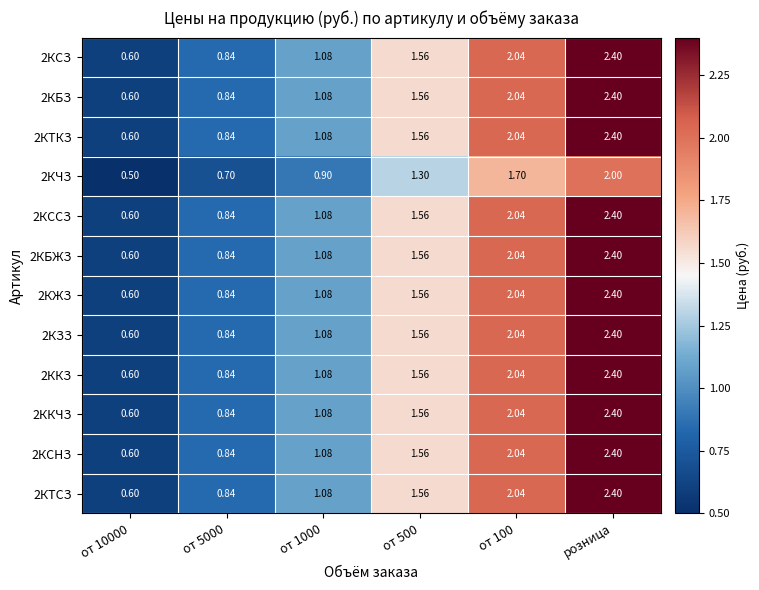

Is the value of 2КБЖЗ at от 5000 greater than the value of 2ККЧЗ at от 100?

No